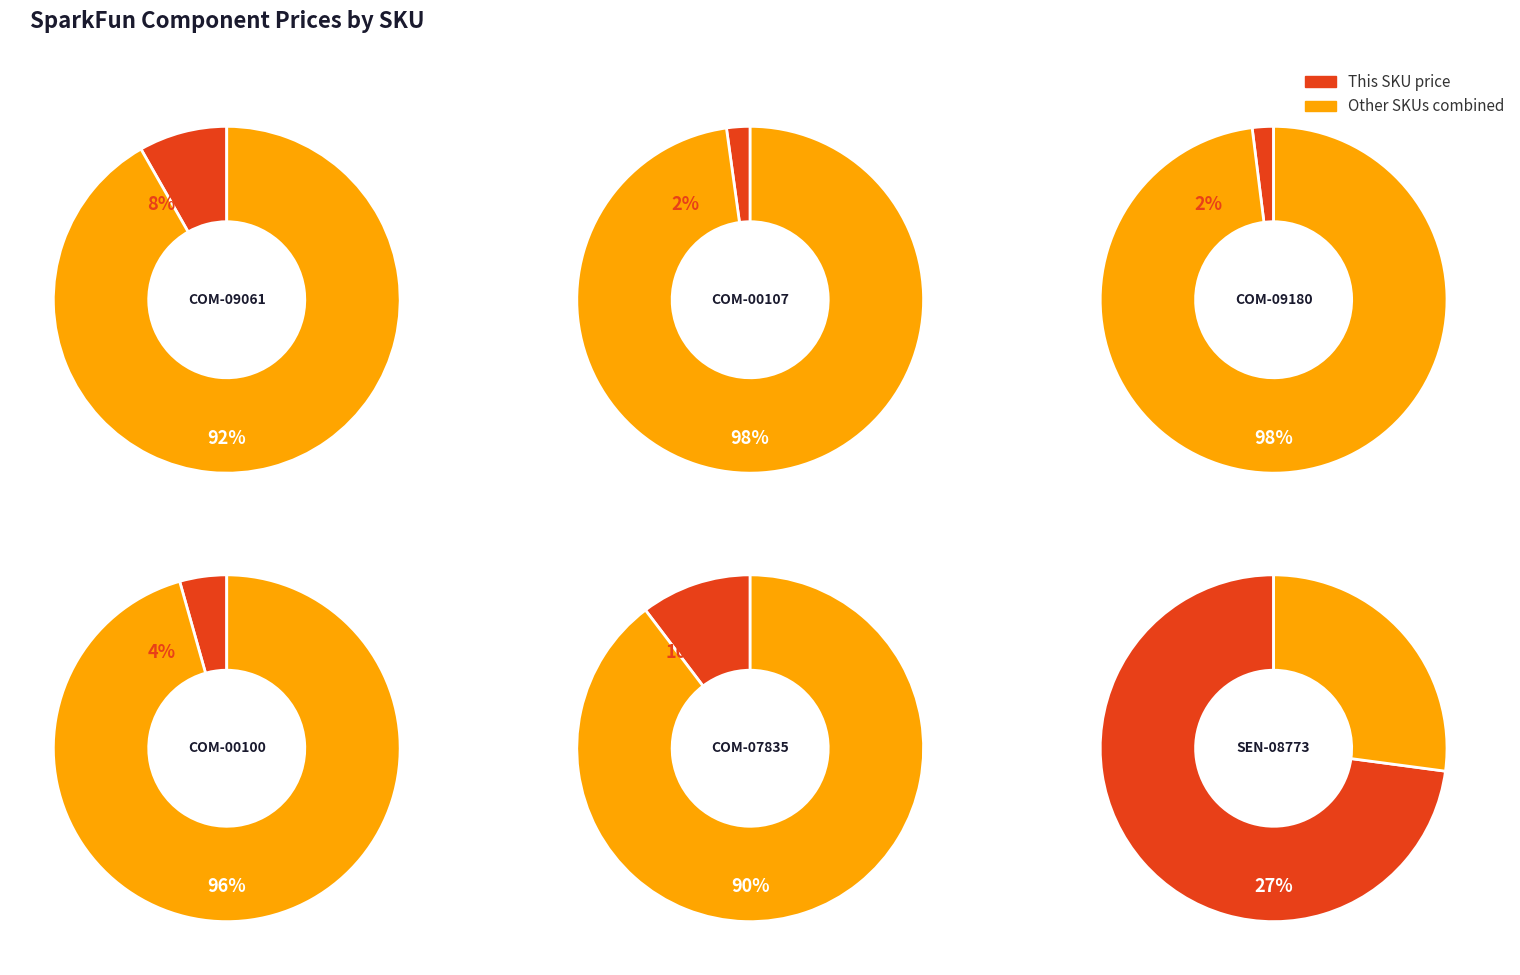

How many slices are in this pie chart?

6